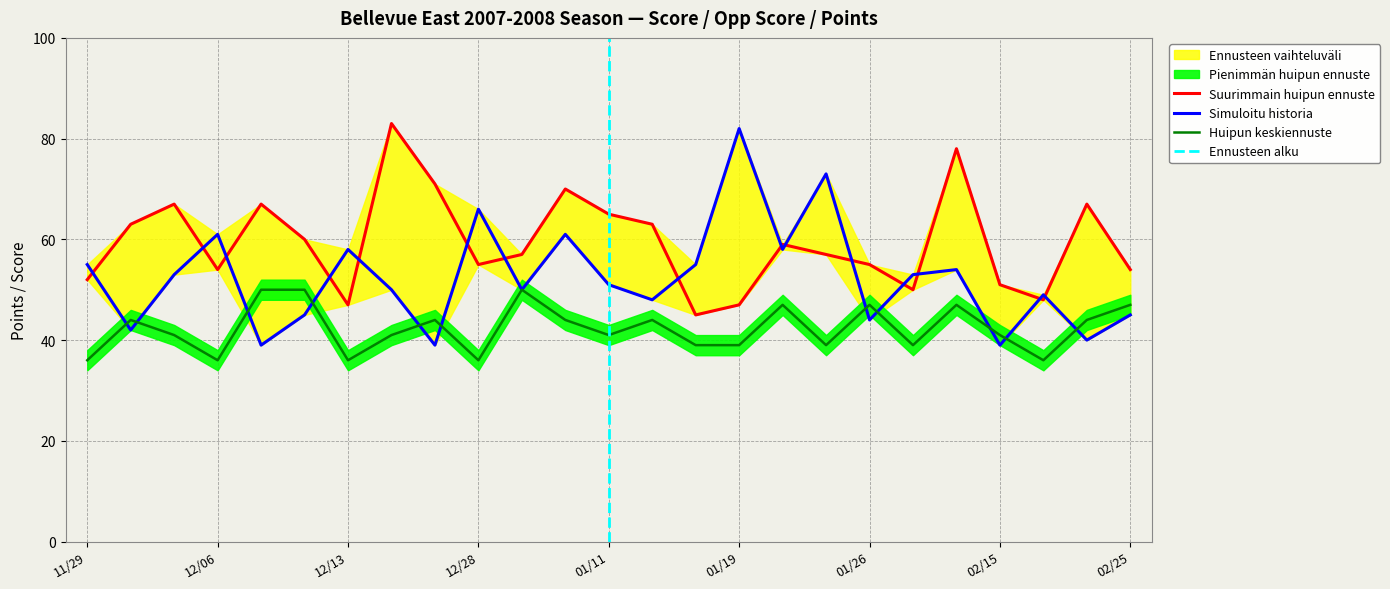

The Huipun keskiennuste series shows 36 at 12/28. True or false?

True